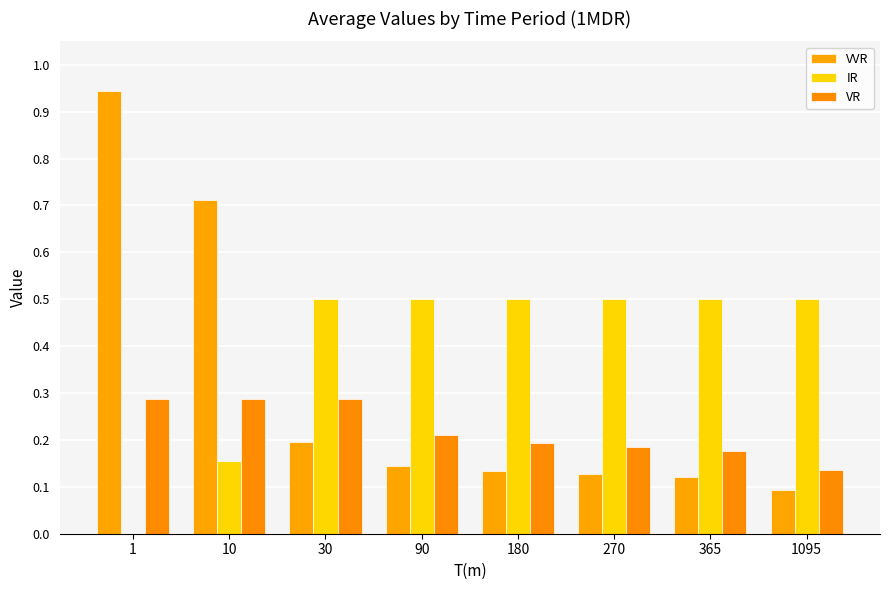

Which series has the largest total across all categories?

IR